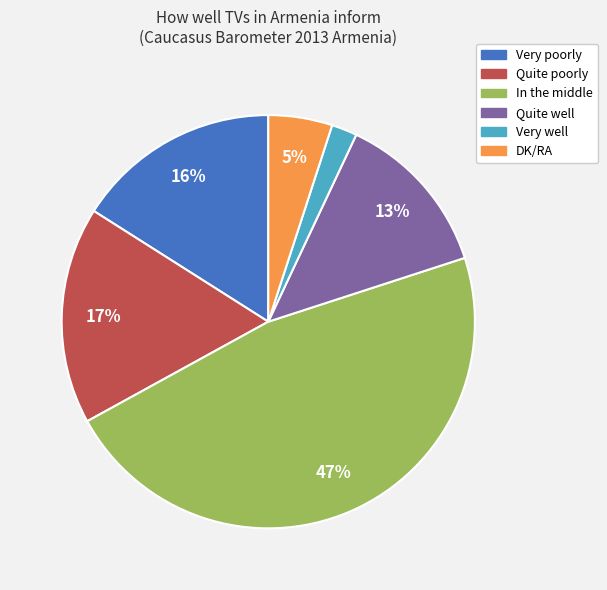

Which category has the smallest portion of the pie?

Very well